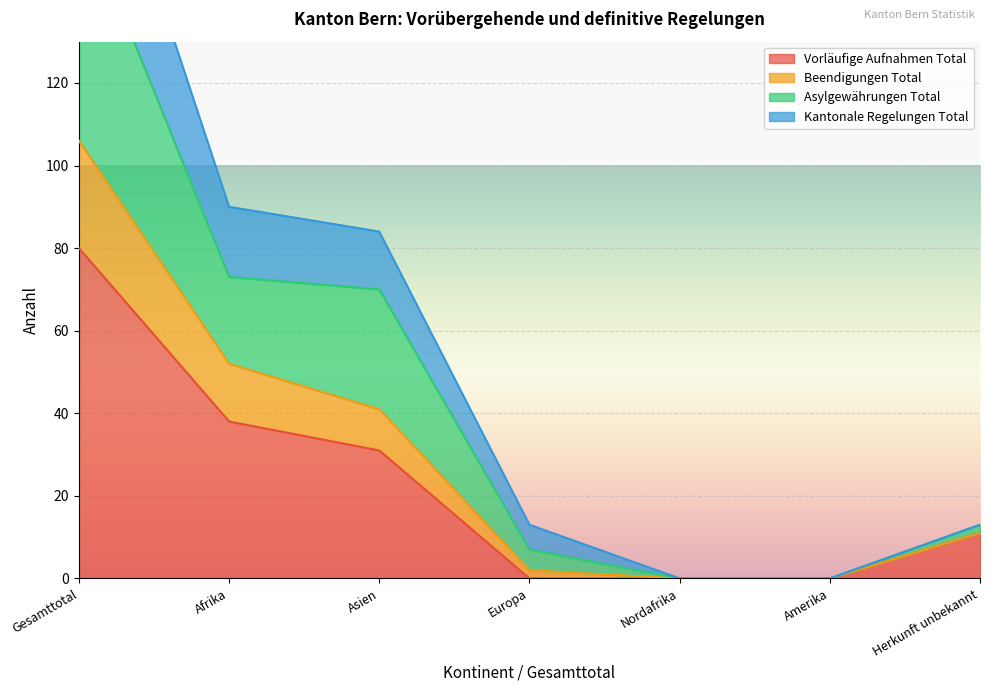

What is the spread (max minus min) of values at Herkunft unbekannt?

2